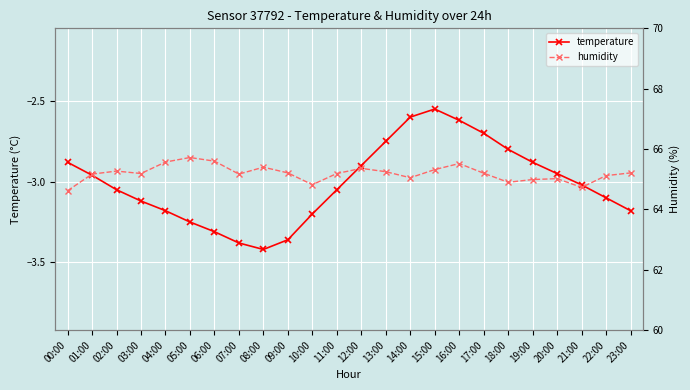

What is the sum of all humidity values?

1564.6